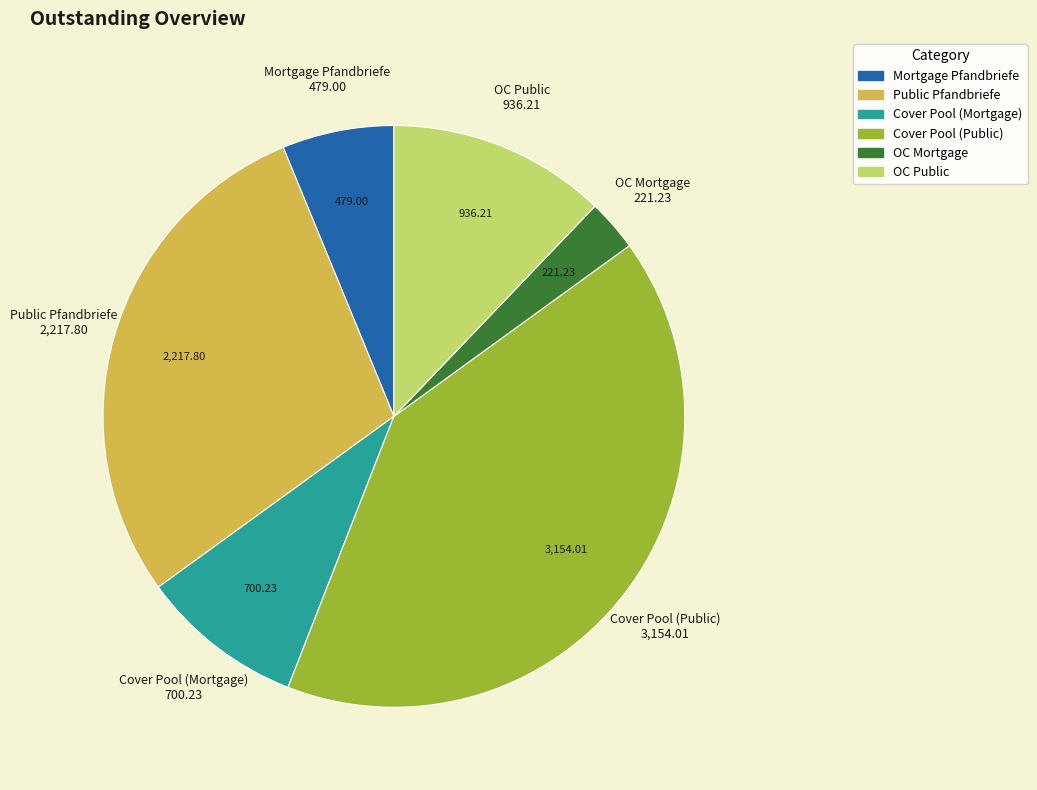

Which has a higher value, OC Mortgage or OC Public?

OC Public